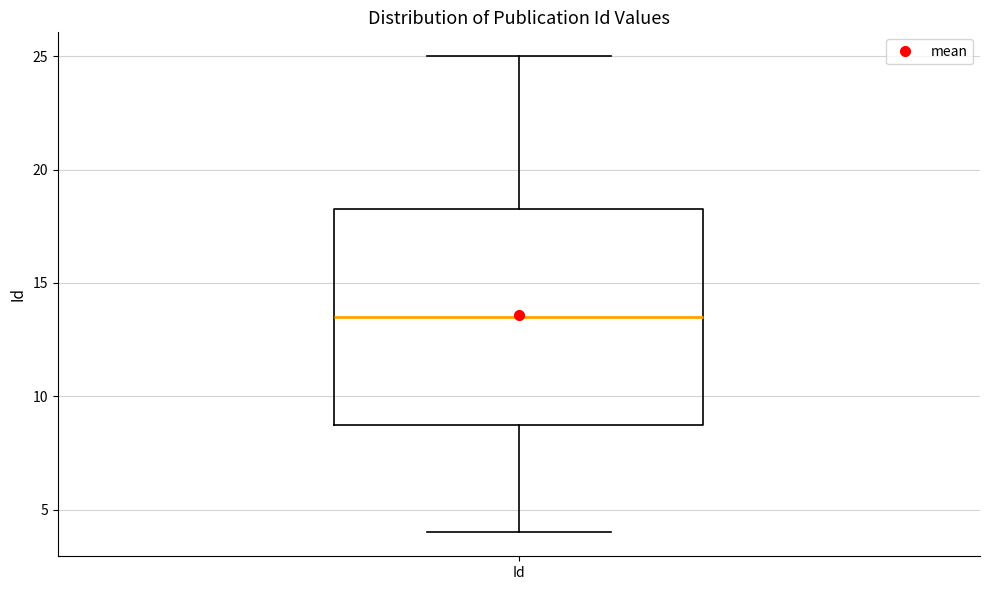

Transcribe this box plot: give where the median line is, the range the box spans, and where the two whiskers end, as read against the y-axis. The values are not printed on the chart, so give them approximately, as read against the axis.

median 13.5, box 9.0 to 18.5, whiskers 4.0 to 25.0